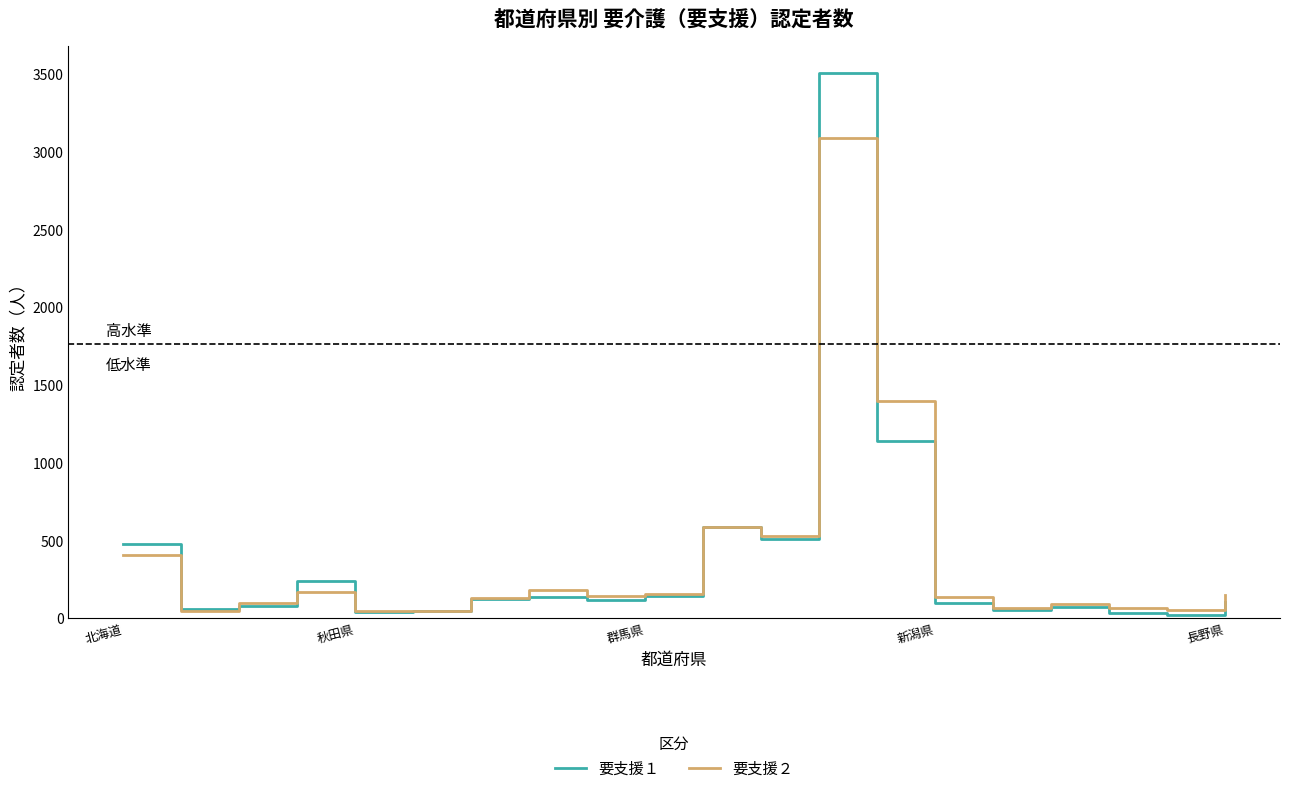

Rank the series by their maximum value, from lowest to highest.

要支援２, 要支援１